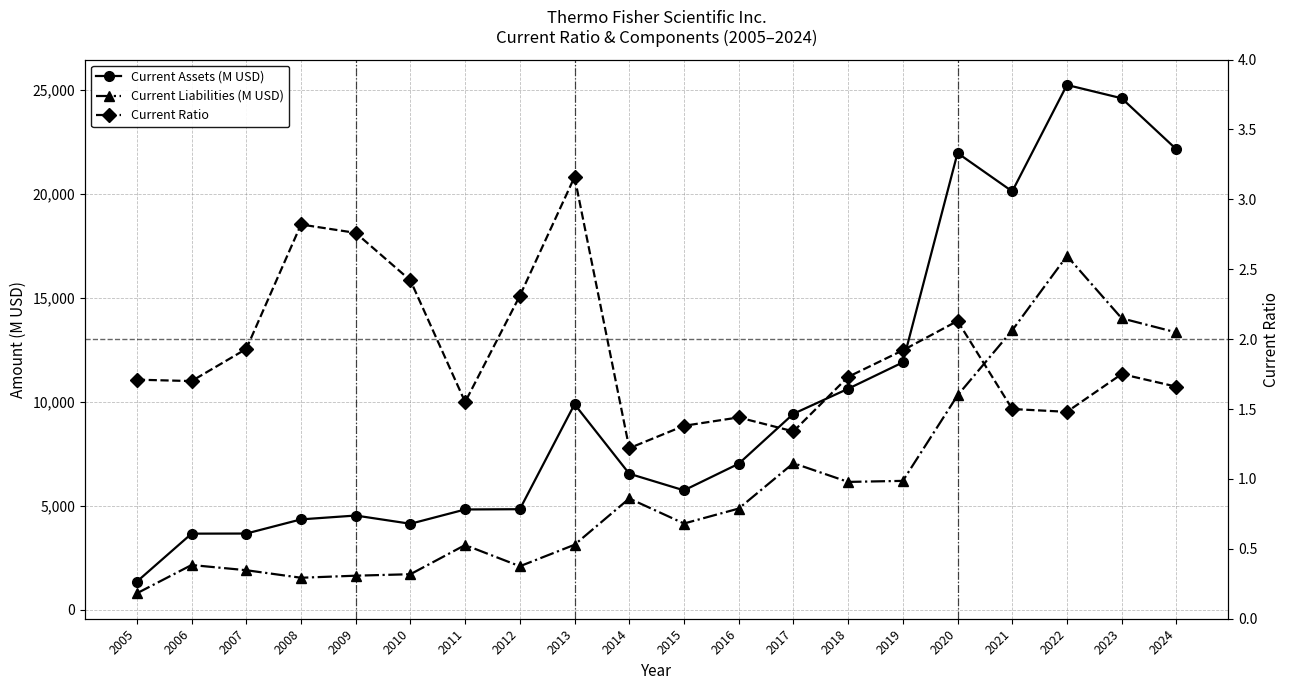

In Current Liabilities (M USD), how many points are higher than both neighbors (excluding endpoints)?

5